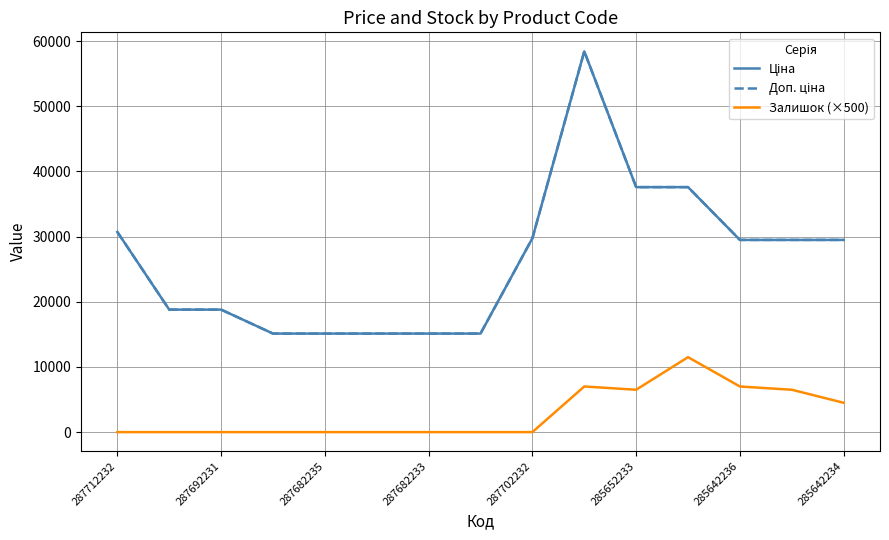

At which category is the sum across all series the highest?

9